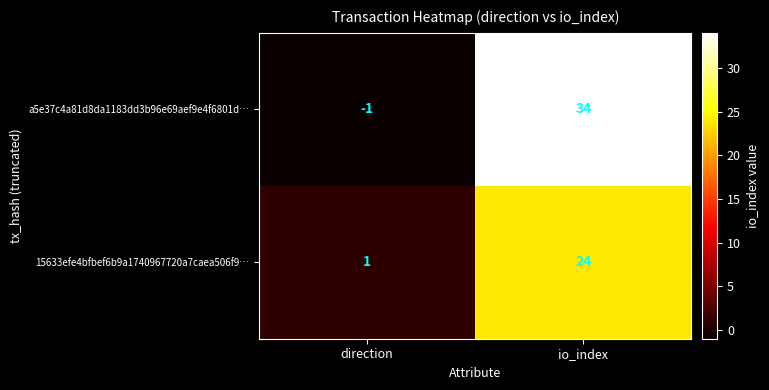

The a5e37c4a81d8da1183dd3b96e69aef9e4f6801d… series shows 48 at io_index. True or false?

False